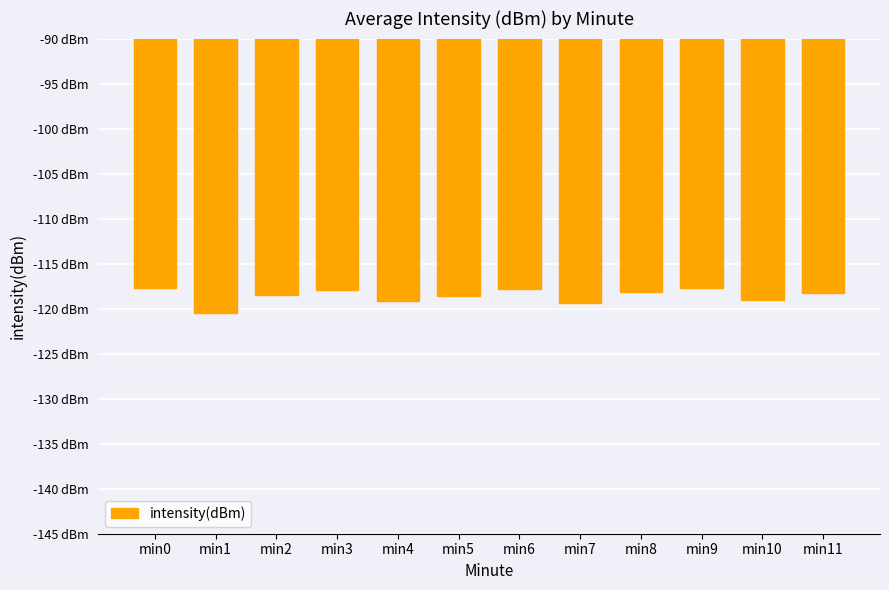

The value at min0 is -117.7. True or false?

True